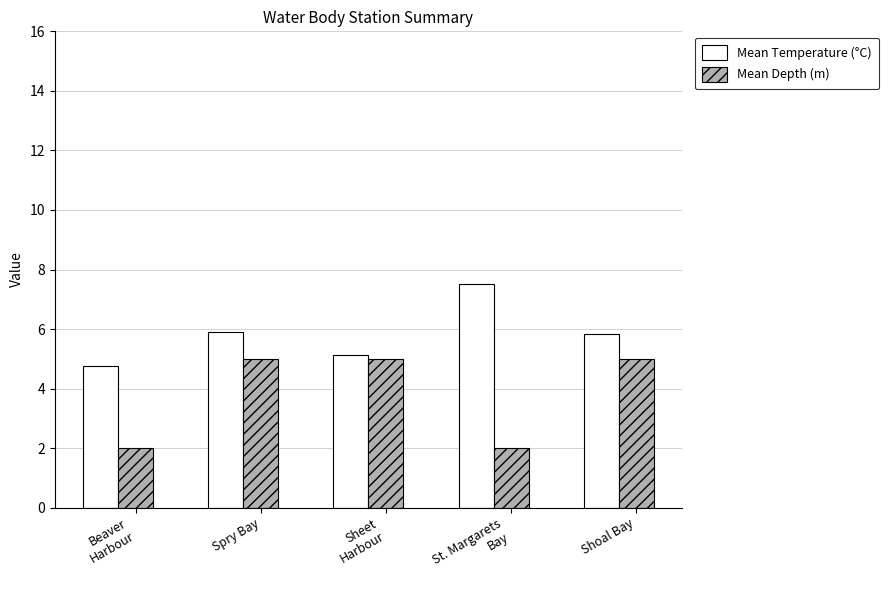

How many distinct data groups are displayed?

2